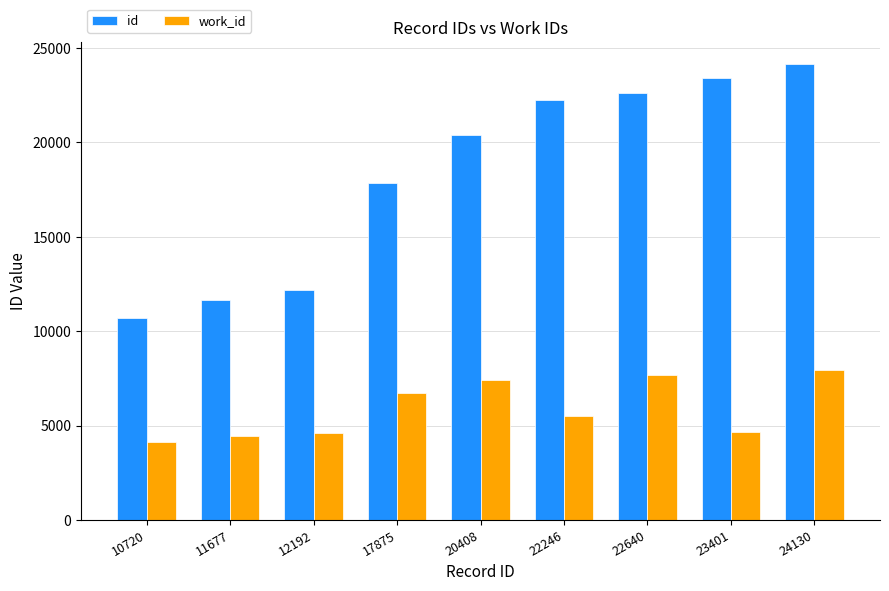

Which category has the highest value in the id series?

24130